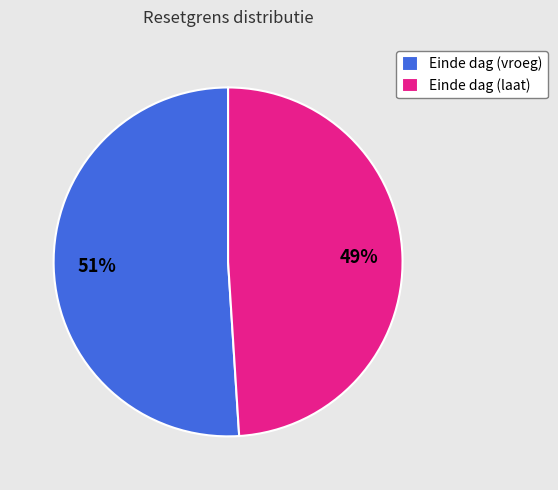

Is it true that Einde dag (laat) is 49% of the pie?

True